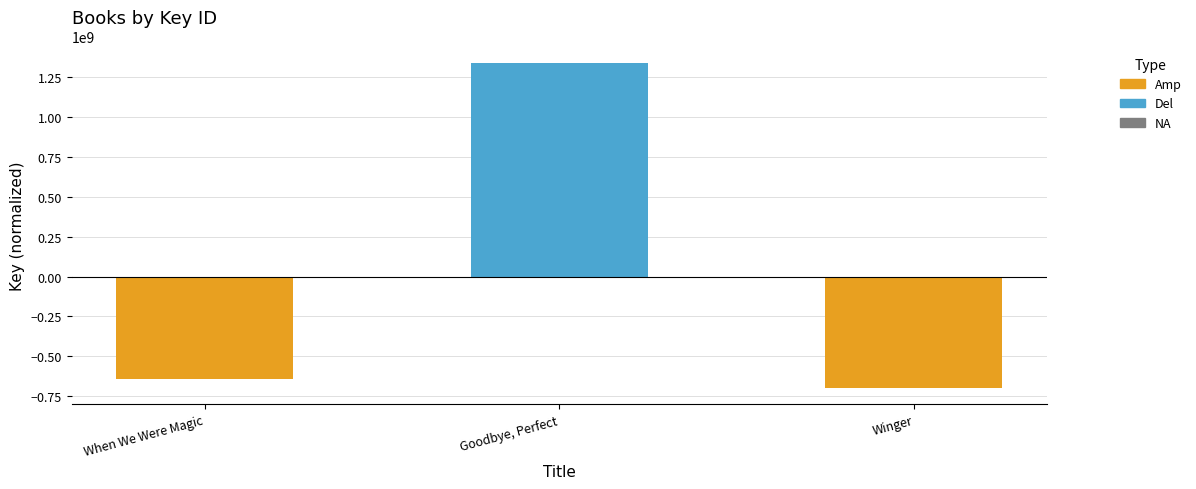

Read the value at Goodbye, Perfect, to the nearest 10.

1338944030